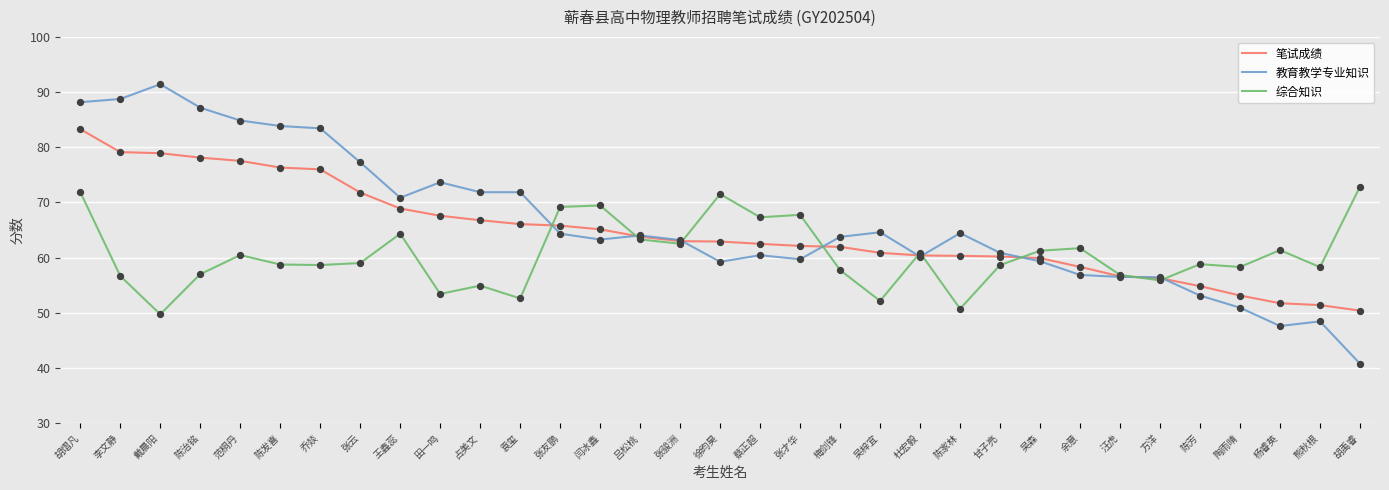

What is the total value across all series at 蔡正超?

190.2